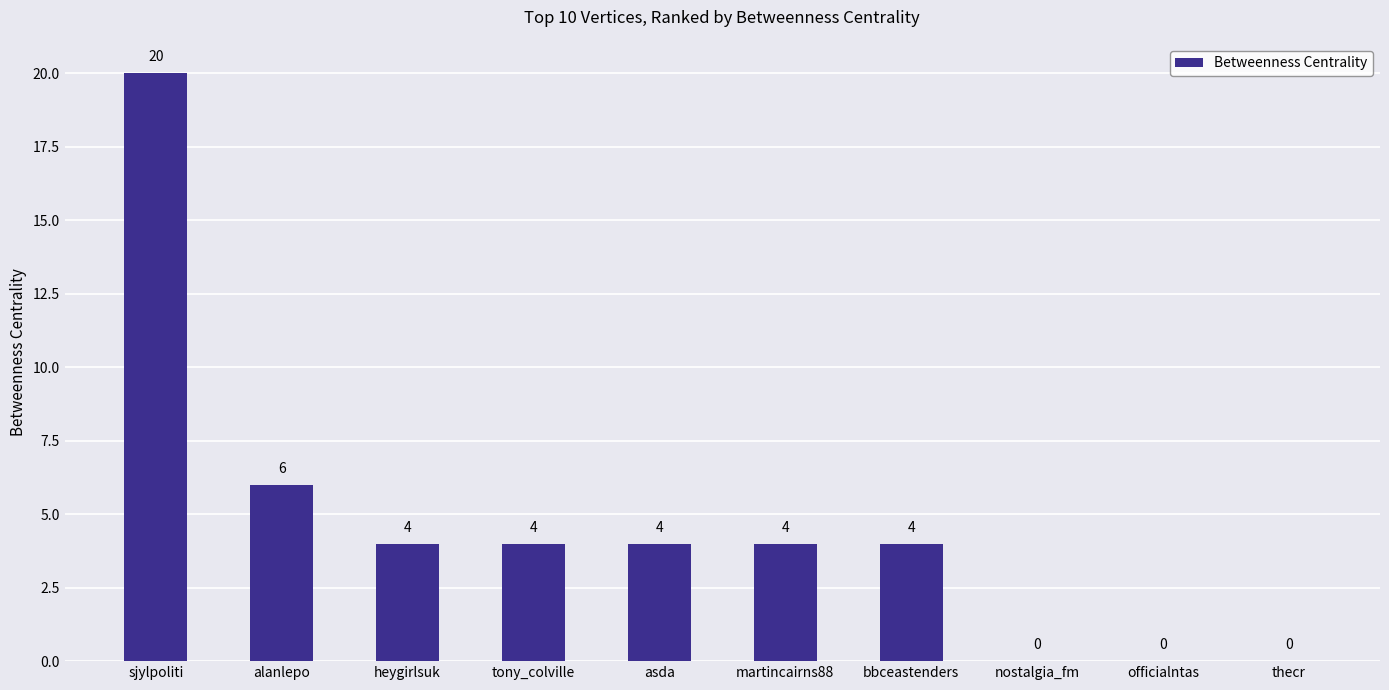

Reading left to right, extract all data points from this chart.

sjylpoliti=20	alanlepo=6	heygirlsuk=4	tony_colville=4	asda=4	martincairns88=4	bbceastenders=4	nostalgia_fm=0	officialntas=0	thecr=0